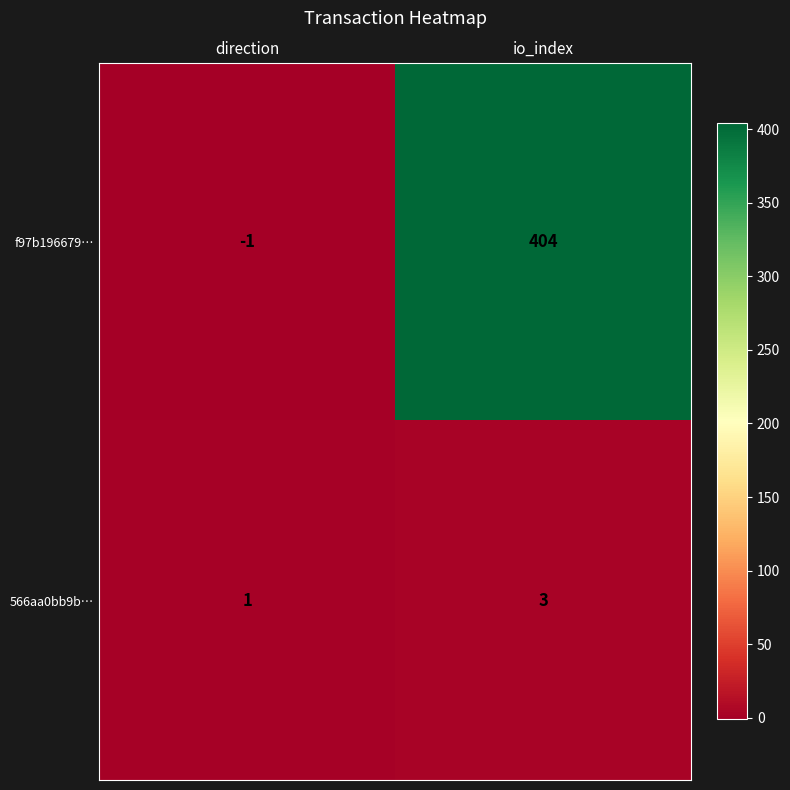

Rank the series by their maximum value, from lowest to highest.

566aa0bb9b…, f97b196679…